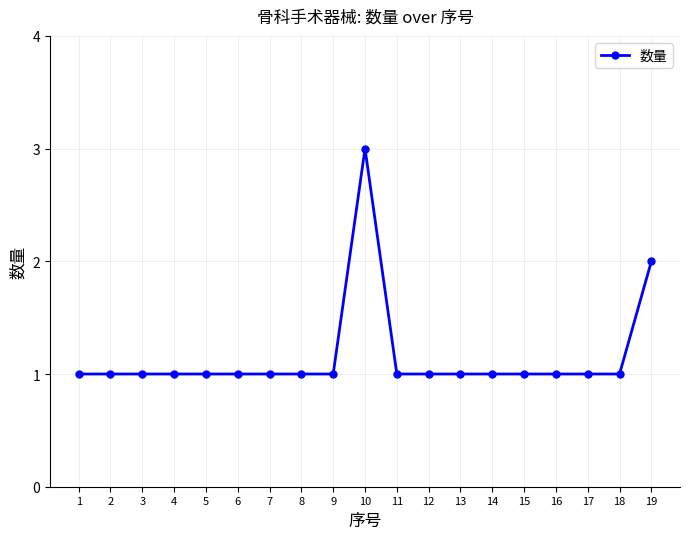

Where is the data nearest to the value 2?

19